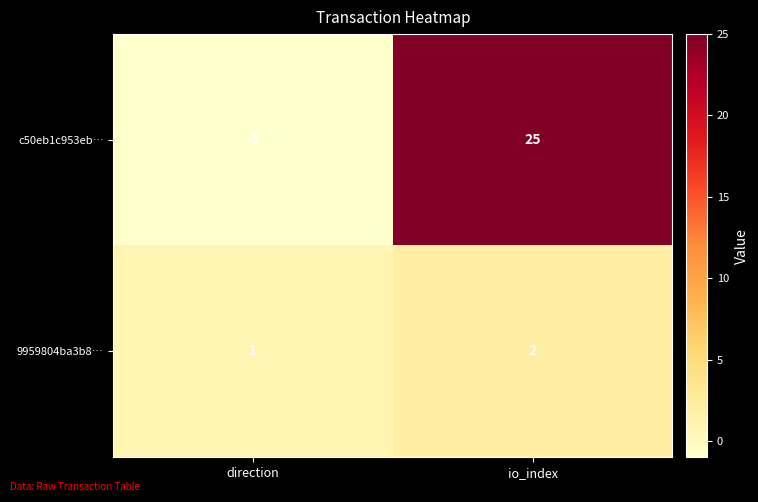

Reading right to left, transcribe all the data shown in this chart.

c50eb1c953eb…: 25	-1
9959804ba3b8…: 2	1